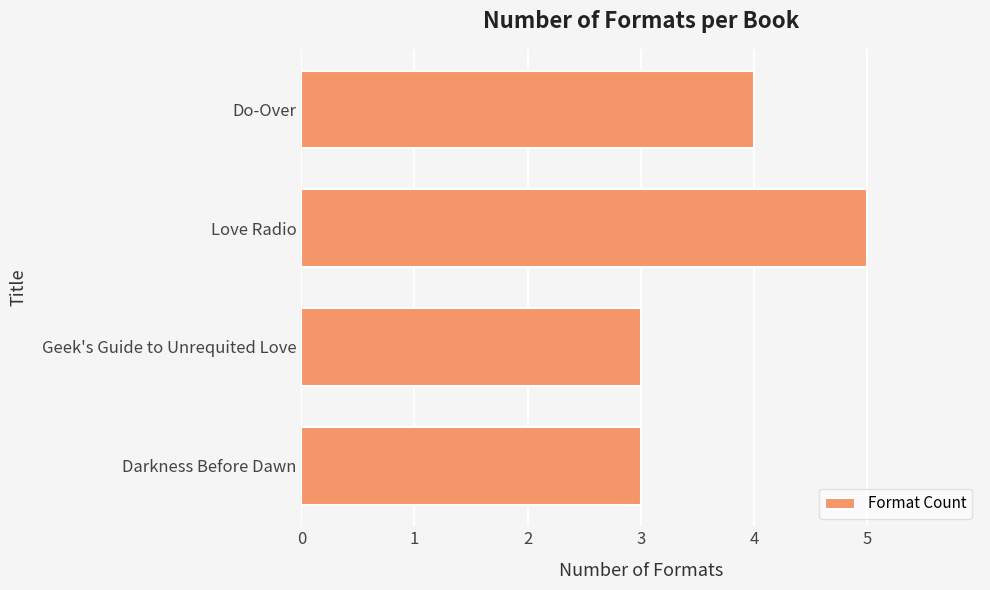

Reading bottom to top, list all the values displayed in this chart.

Darkness Before Dawn=3	Geek's Guide to Unrequited Love=3	Love Radio=5	Do-Over=4